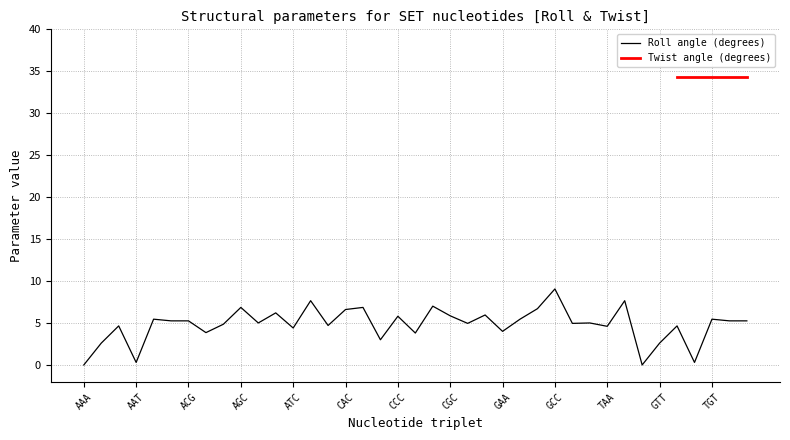

What is the difference between the second highest and second lowest values?

7.7